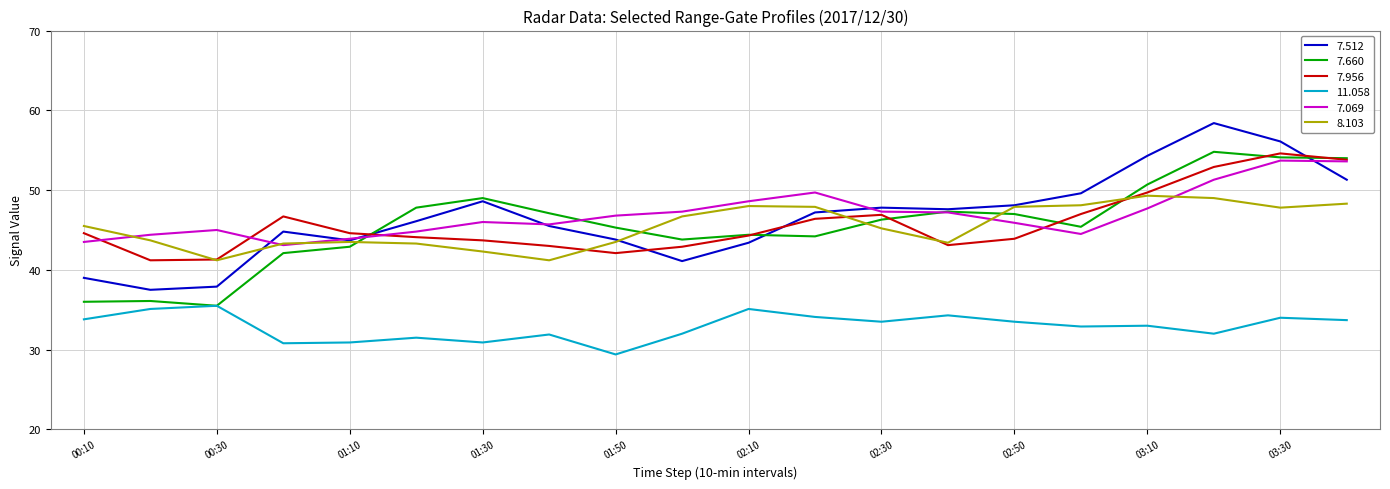

After their last crossing, which series has the higher values: 7.660 or 8.103?

7.660